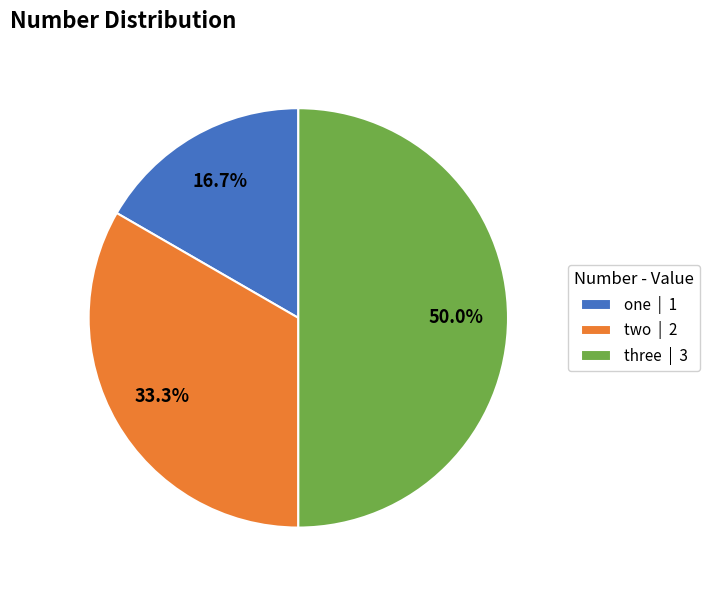

Between two | 2 and three | 3, which is larger?

three | 3